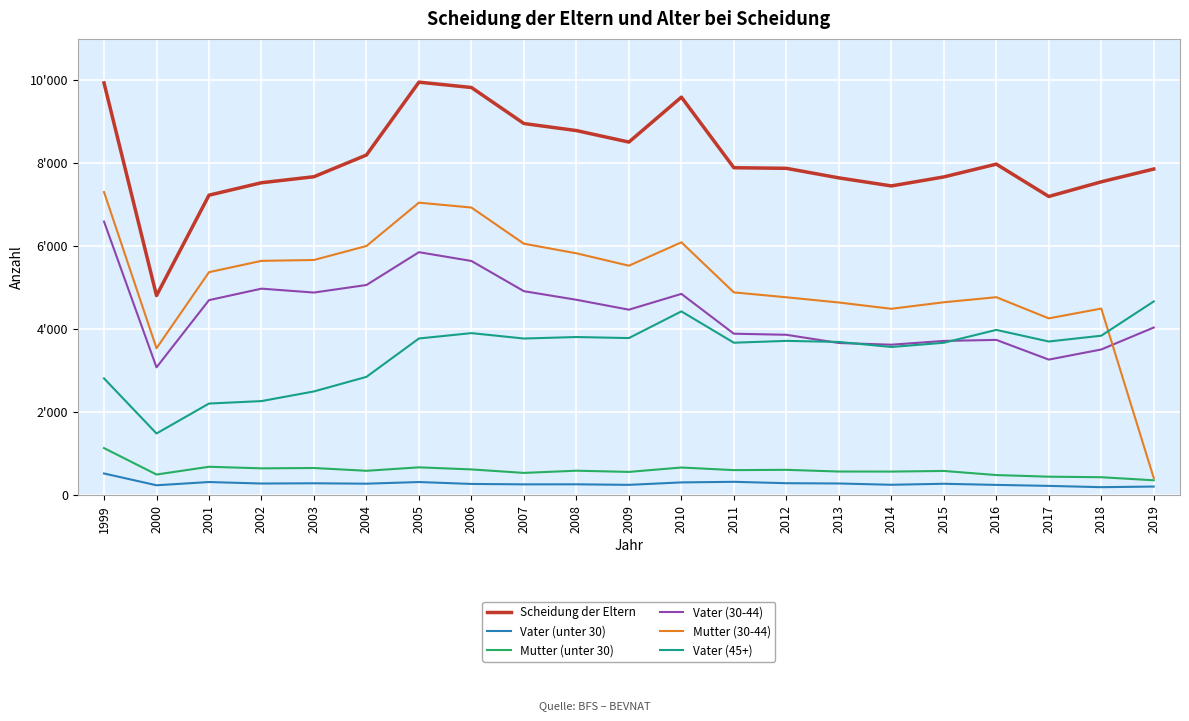

The Mutter (unter 30) series shows 231 at 2003. True or false?

False